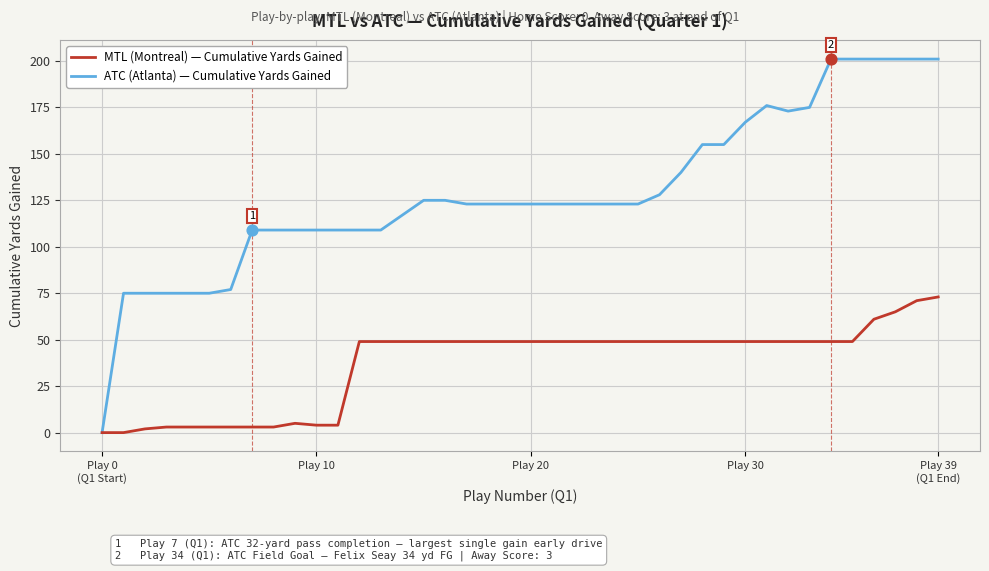

Which series has the largest total across all categories?

ATC (Atlanta) — Cumulative Yards Gained